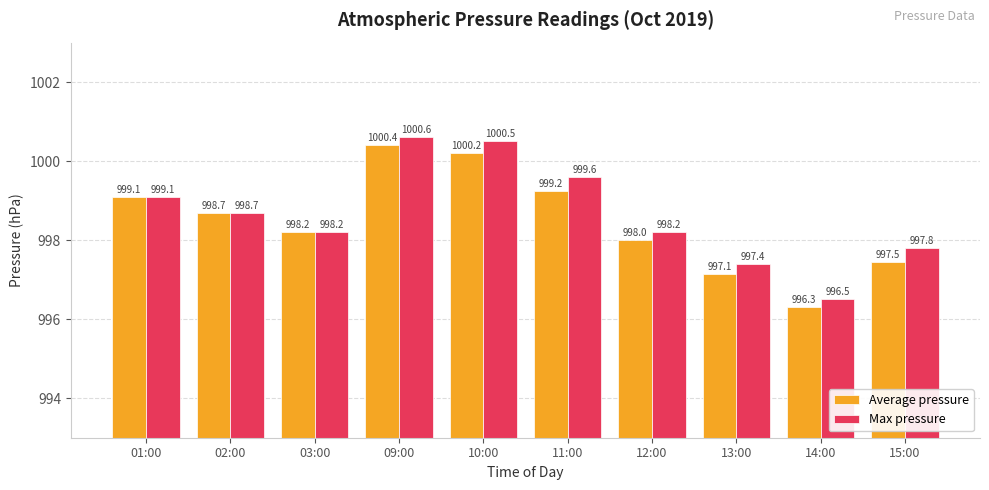

What is the difference between the highest and lowest values at 10:00?

0.3